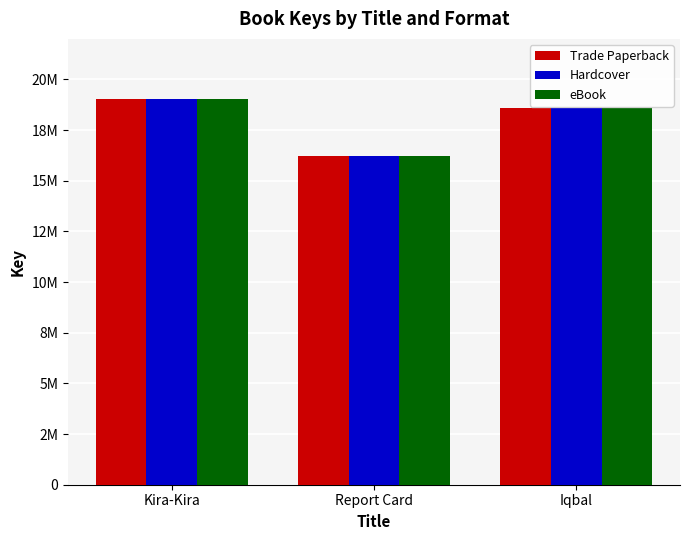

Are the bars grouped side by side (vs. stacked)?

Yes